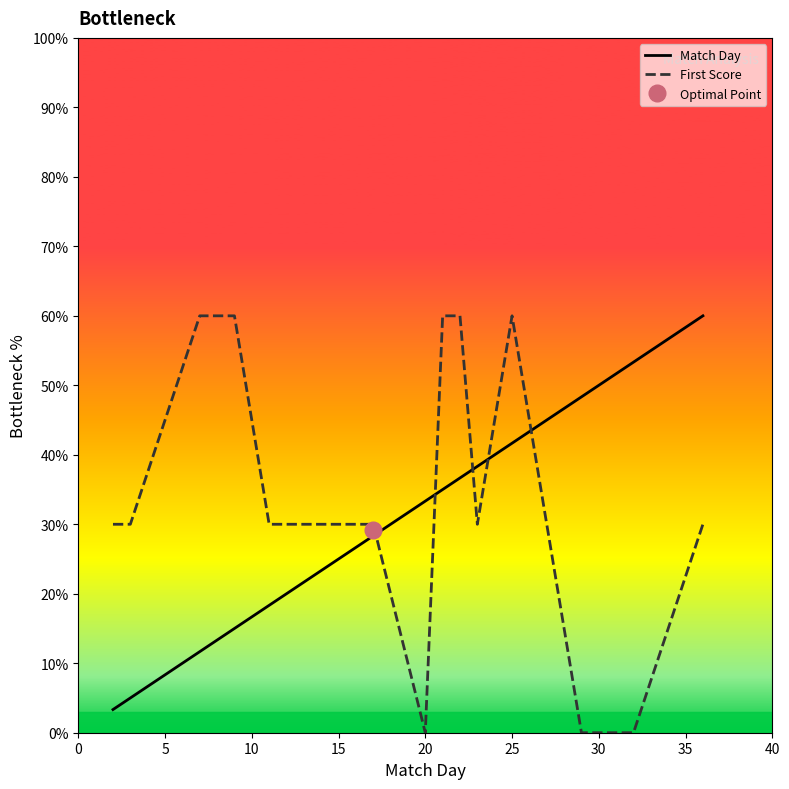

True or false: Match Day has more than 2 points higher than both neighbors.

False